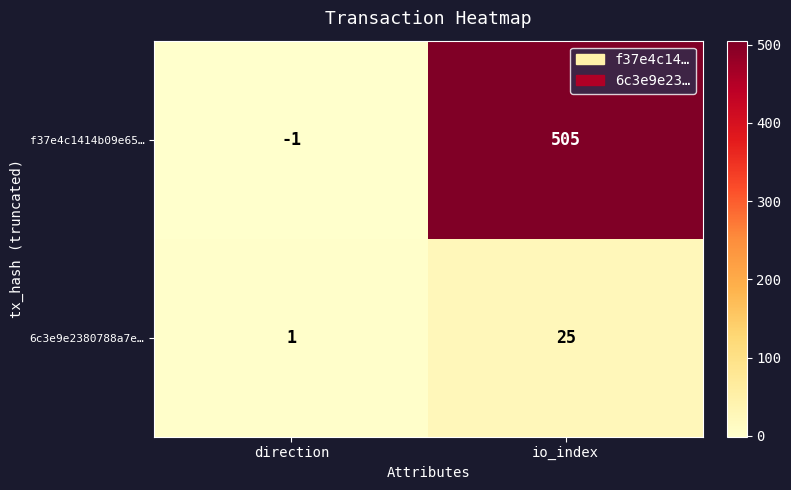

Rank the series by their maximum value, from lowest to highest.

6c3e9e2380788a7e…, f37e4c1414b09e65…